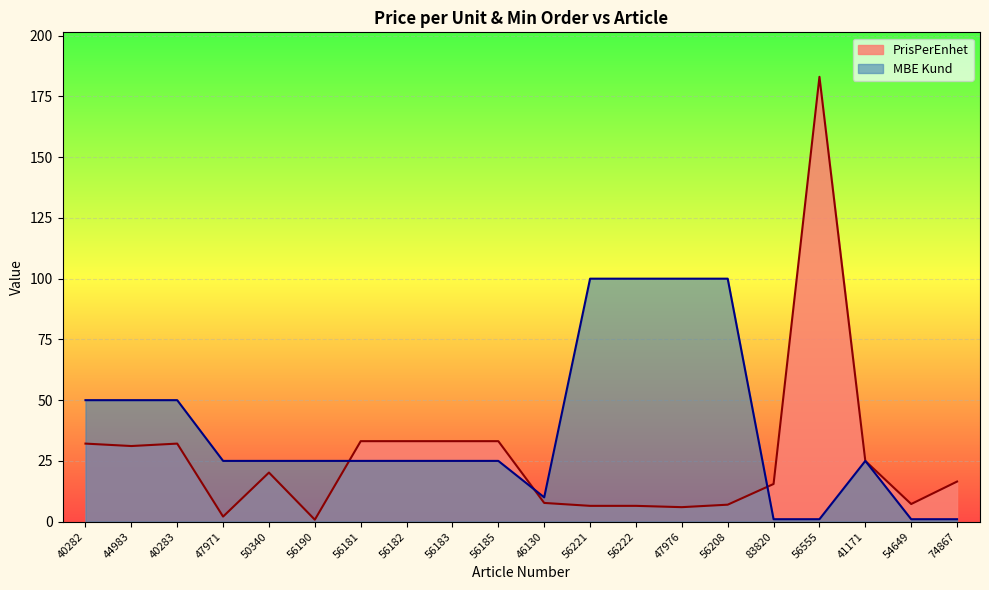

Which category has the highest value across all series?

56555